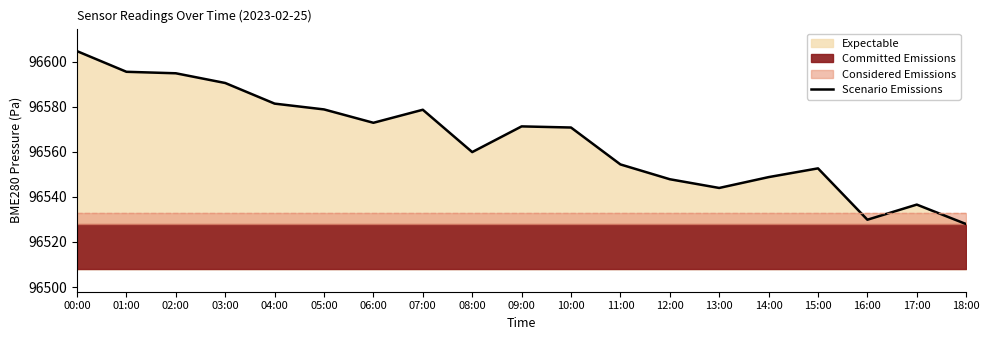

How many points are higher than both their immediate neighbors (excluding endpoints)?

4